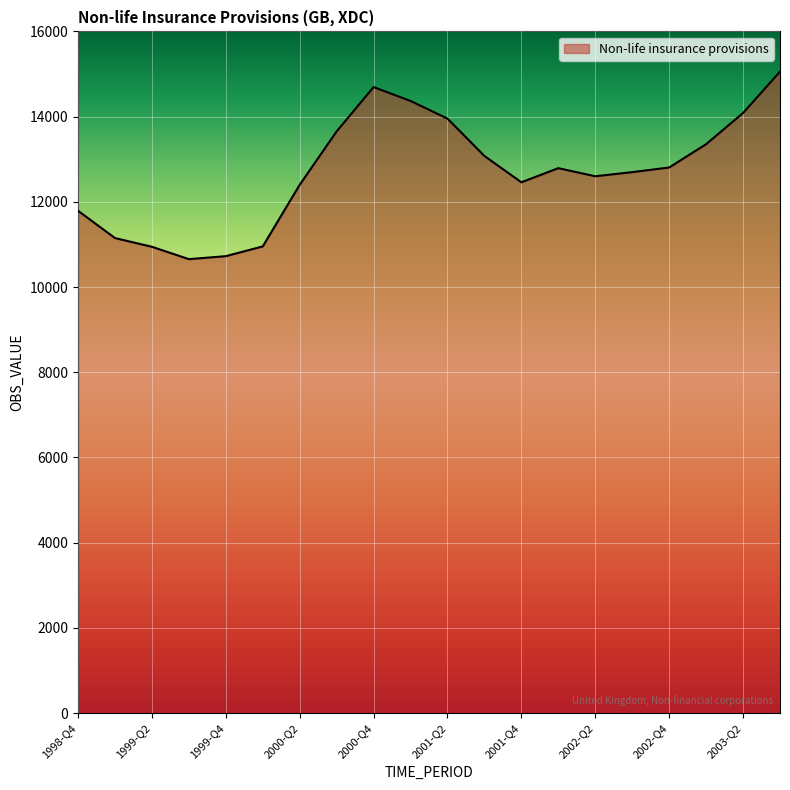

What is the greatest value displayed?

15056